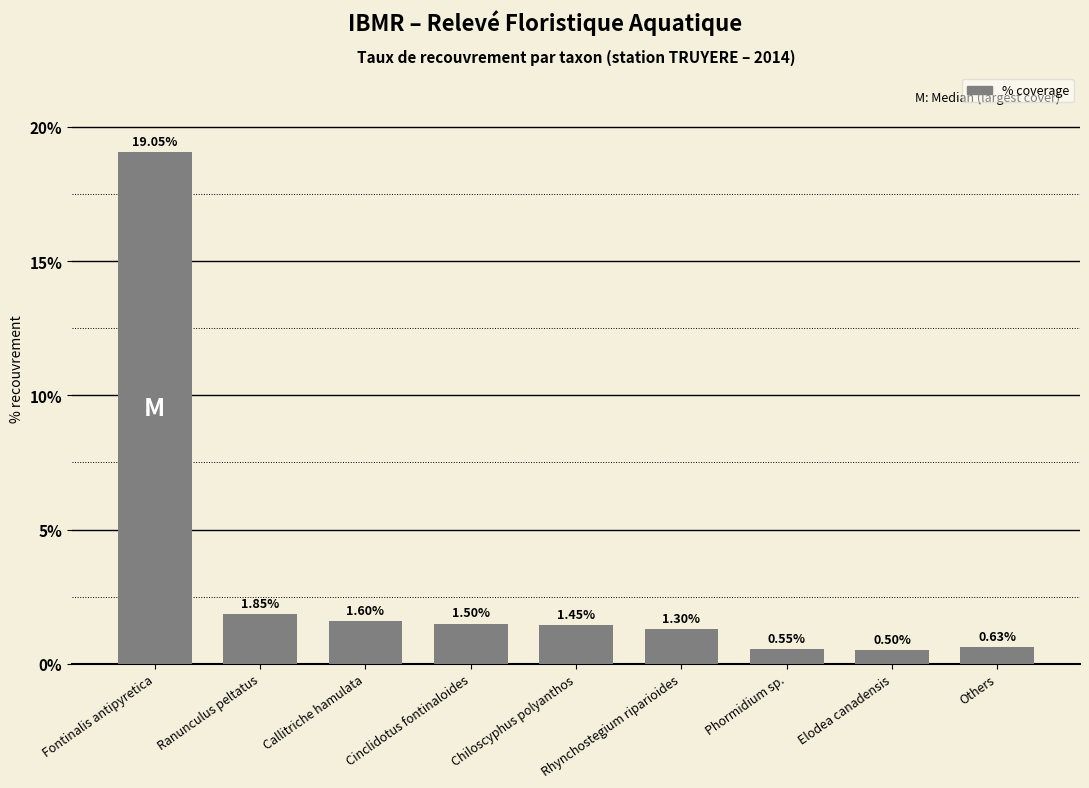

Rank the categories by value from highest to lowest.

Fontinalis antipyretica, Ranunculus peltatus, Callitriche hamulata, Cinclidotus fontinaloides, Chiloscyphus polyanthos, Rhynchostegium riparioides, Others, Phormidium sp., Elodea canadensis